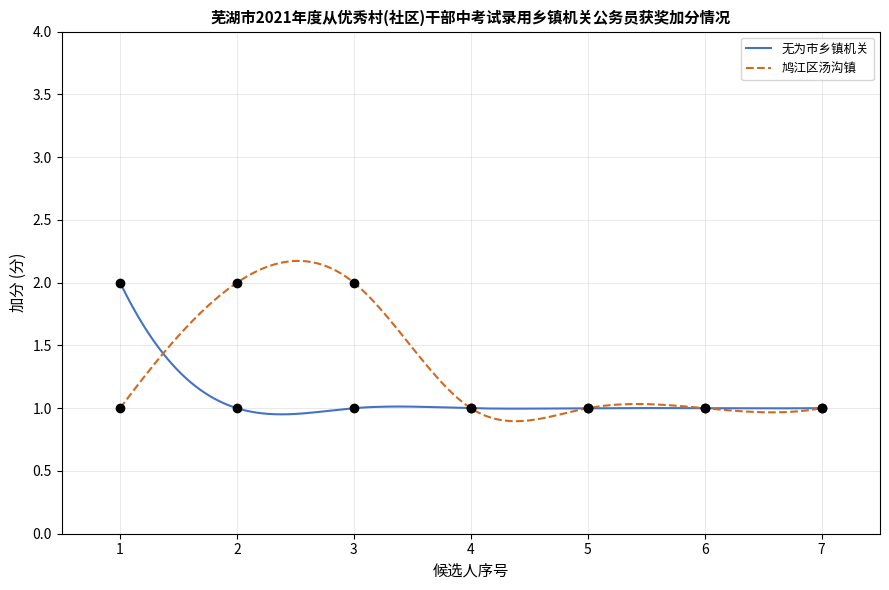

Is this an area chart (filled region under the line)?

No